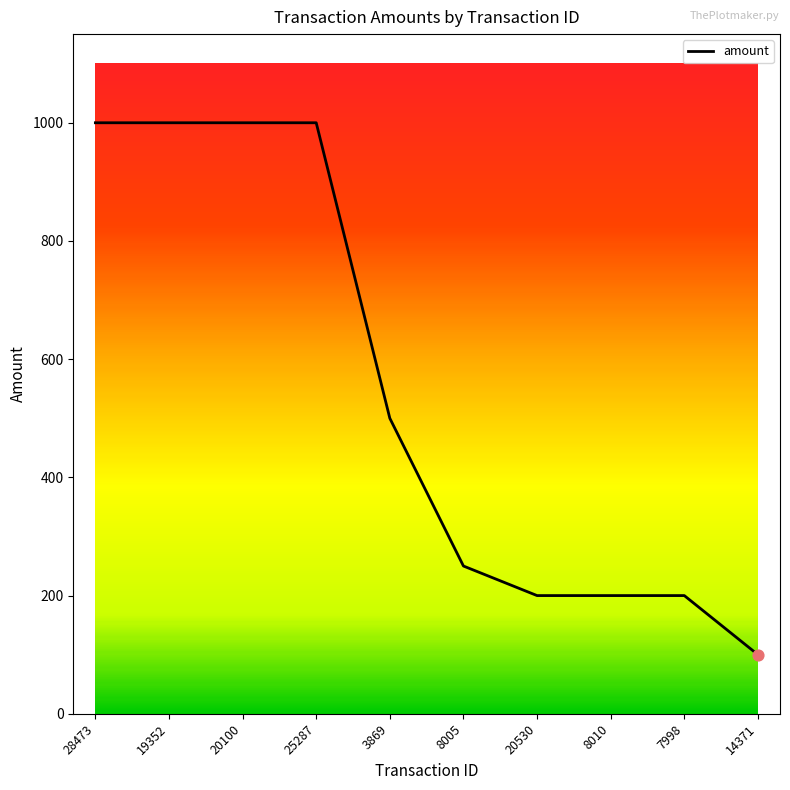

What is the ratio of the value at 20530 to the value at 8010?

1.0